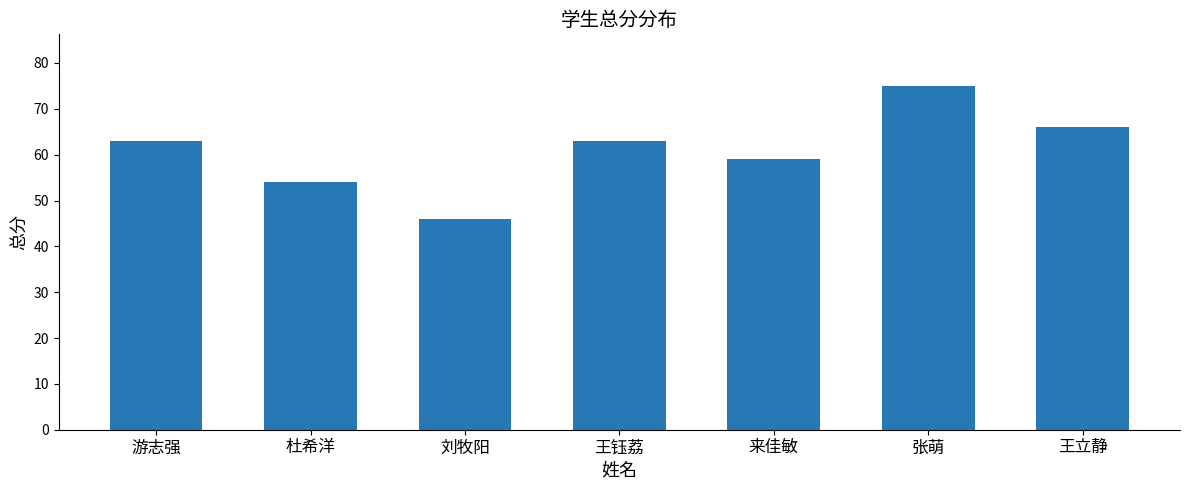

What is the average value?

61